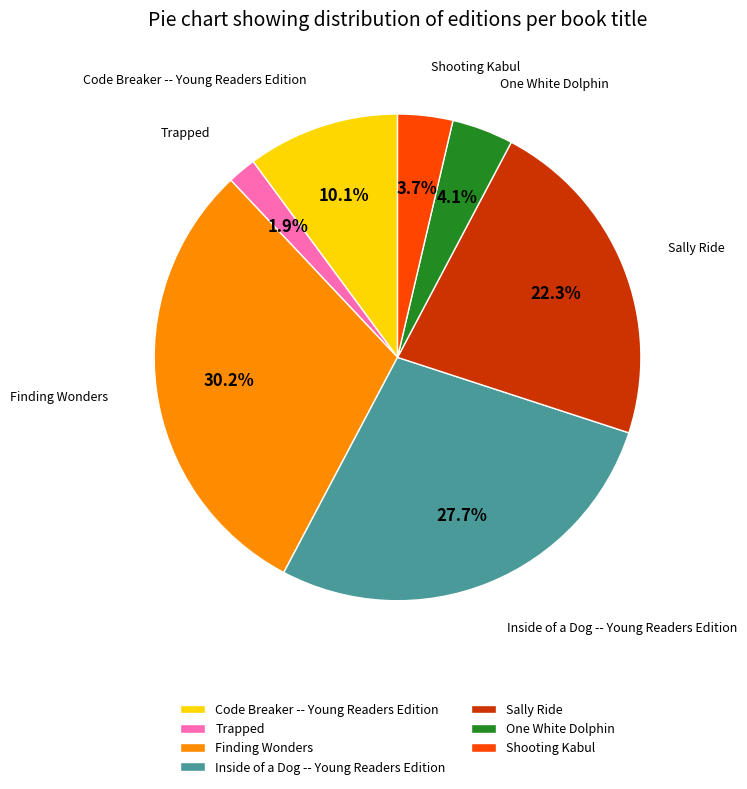

True or false: Finding Wonders accounts for 30% of the total.

True